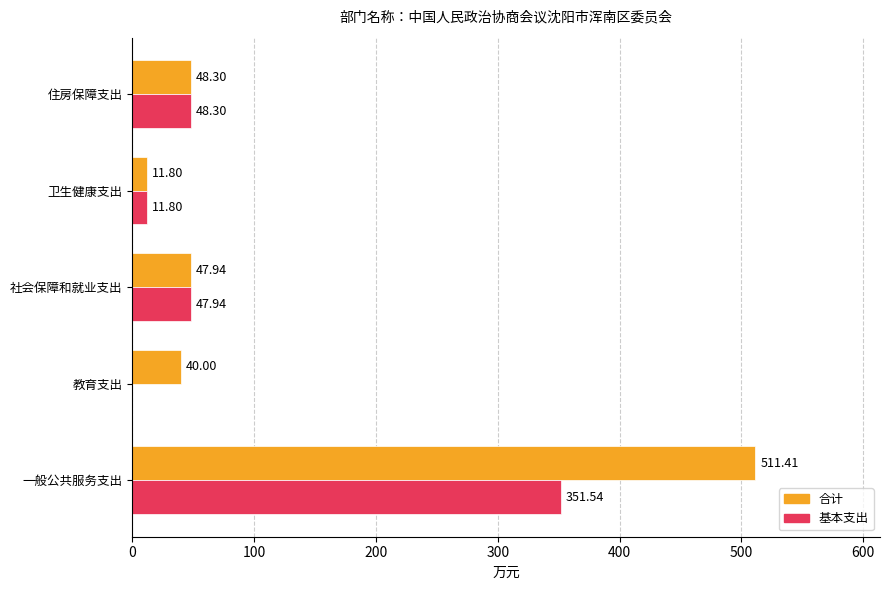

How many values in the 基本支出 series exceed 47?

3